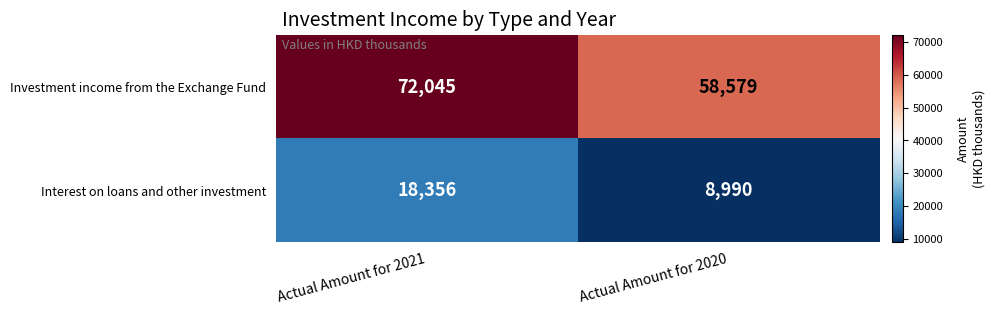

Reading left to right, what are all the values shown in this chart?

Investment income from the Exchange Fund: Actual Amount for 2021=72045	Actual Amount for 2020=58579
Interest on loans and other investment: Actual Amount for 2021=18356	Actual Amount for 2020=8990